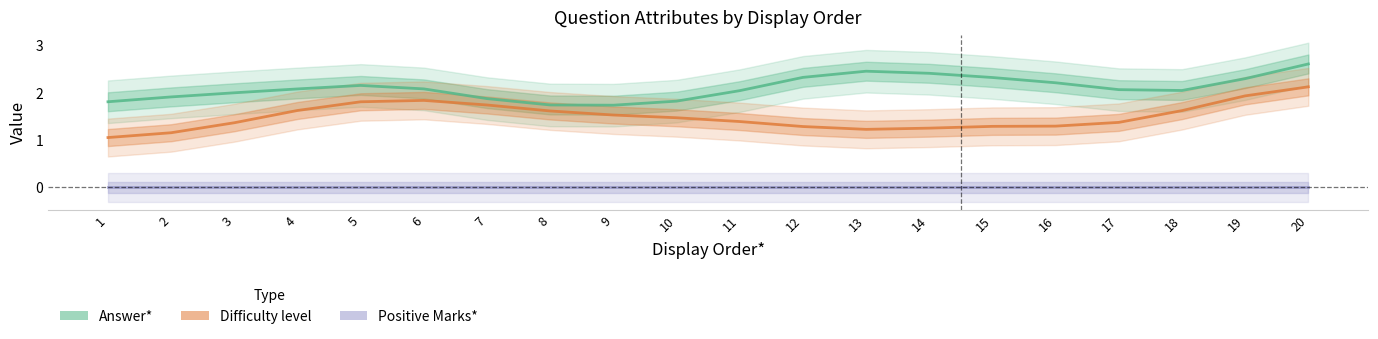

At which label is Positive Marks* closest to 0?

1